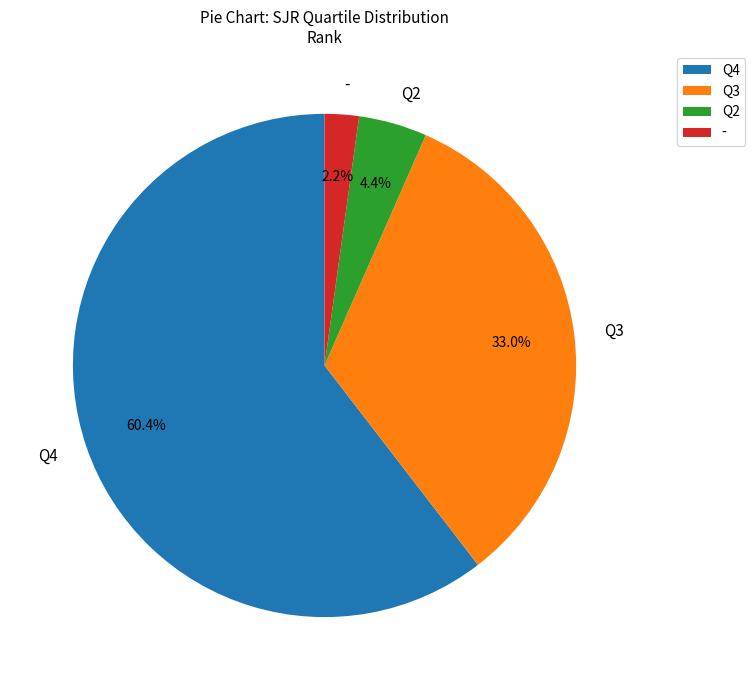

Which category has the biggest portion of the pie?

Q4